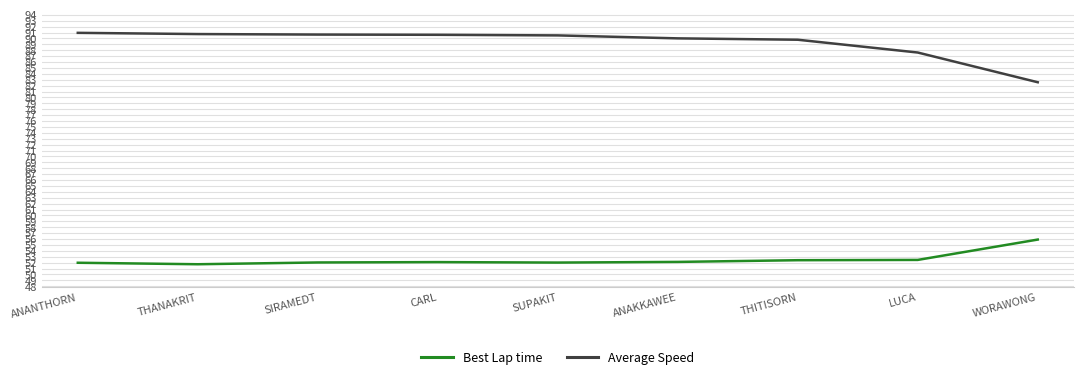

What is the sum of all Best Lap time values?

472.7